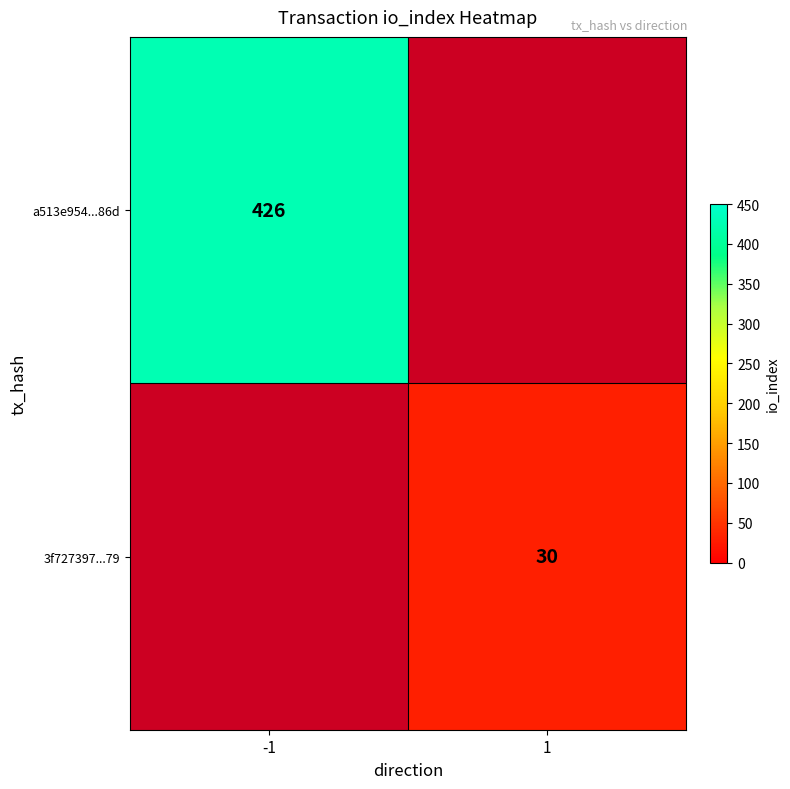

Is the value of a513e954...86d at 1 greater than the value of 3f727397...79 at 1?

No